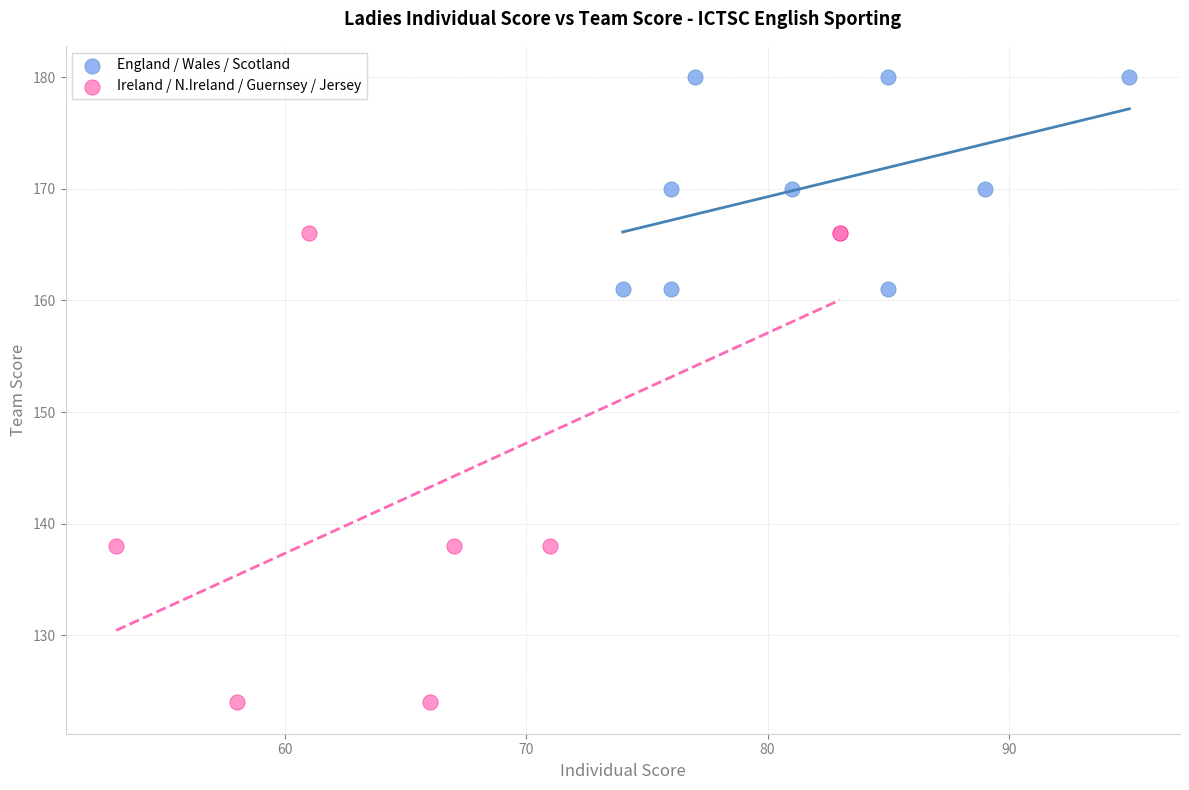

Which series contains the lowest Y value?

Ireland / N.Ireland / Guernsey / Jersey